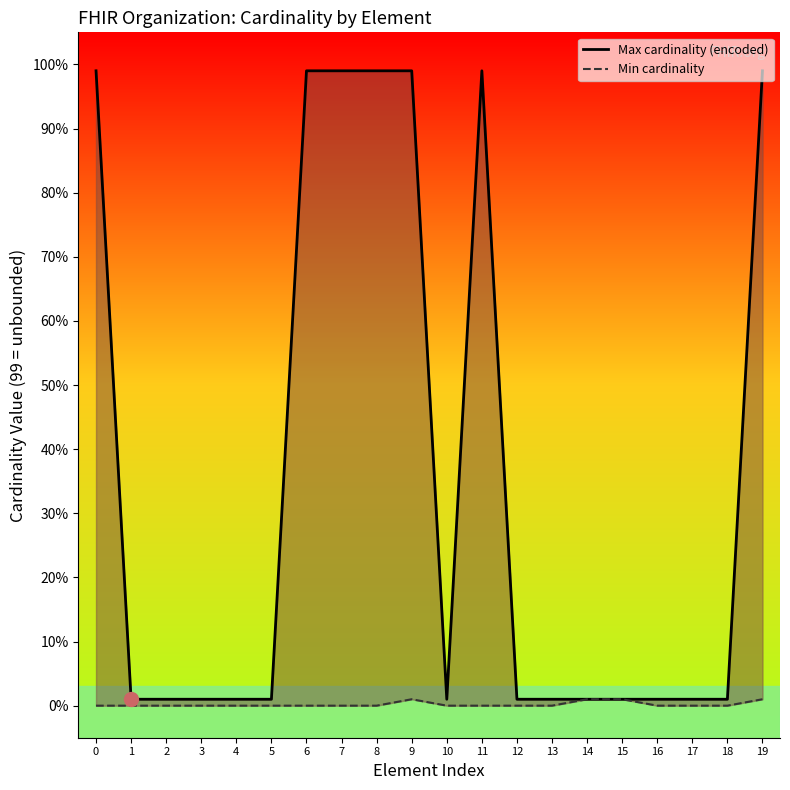

What are all the series names shown in the legend?

Max cardinality (encoded), Min cardinality